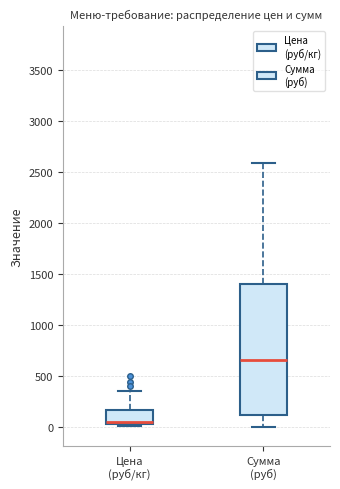

Reading left to right, transcribe this box plot: for each box, give where its median line is, the range the box spans, and where its two whiskers end, as read against the y-axis. The values are not printed on the chart, so give them approximately, as read against the axis.

Цена (руб/кг): median 50 (just above the box's lower edge), box 50 to 150, whiskers 0 to 350
Сумма (руб): median 650, box 100 to 1400, whiskers 0 to 2600